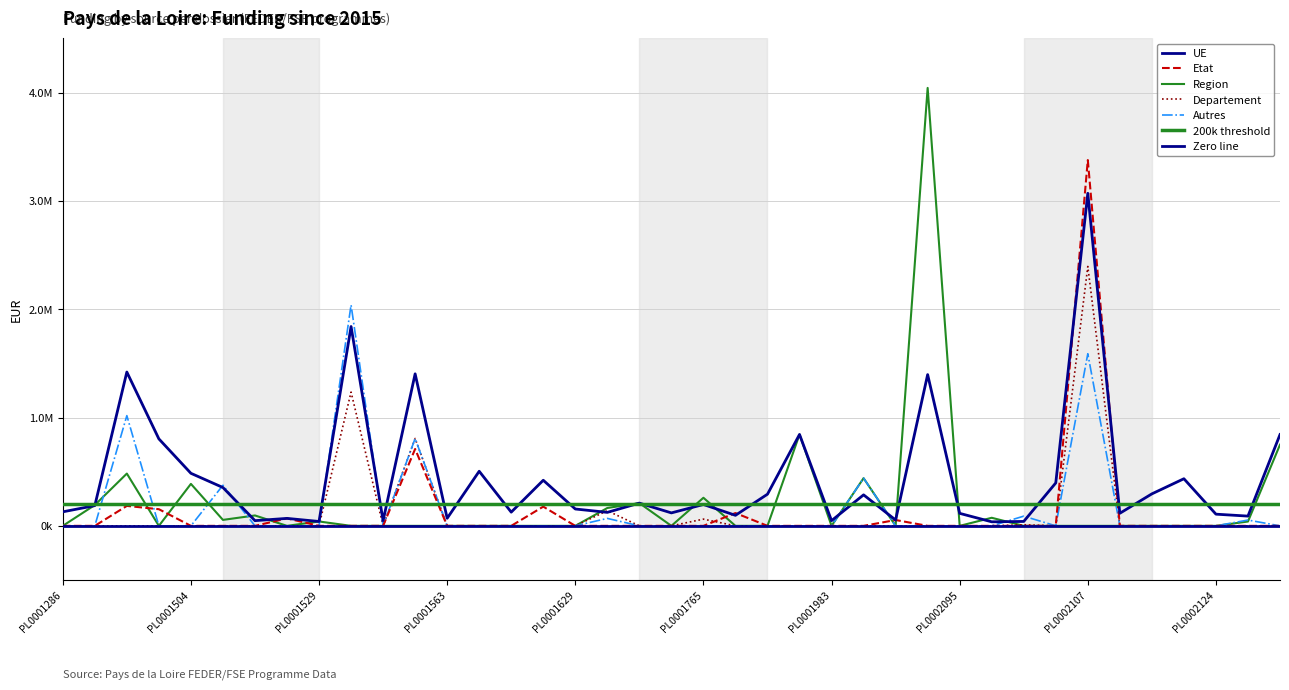

Does the chart display data point markers on the line(s)?

No